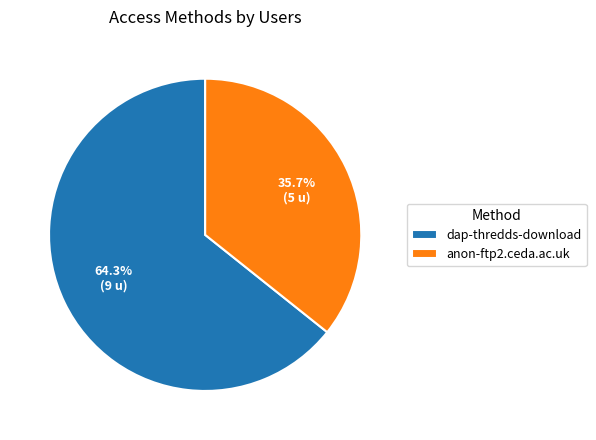

True or false: anon-ftp2.ceda.ac.uk accounts for 36% of the total.

True